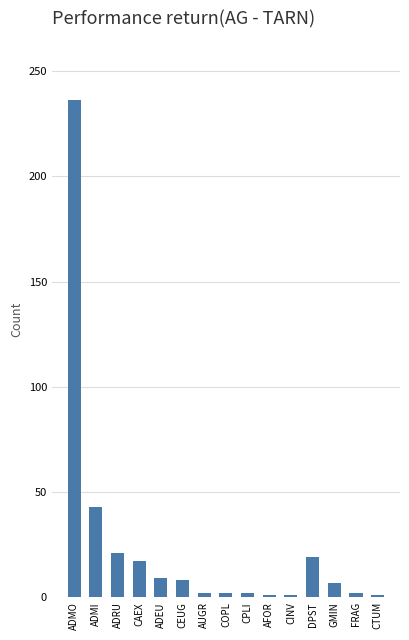

At which label does the data first exceed 7?

ADMO